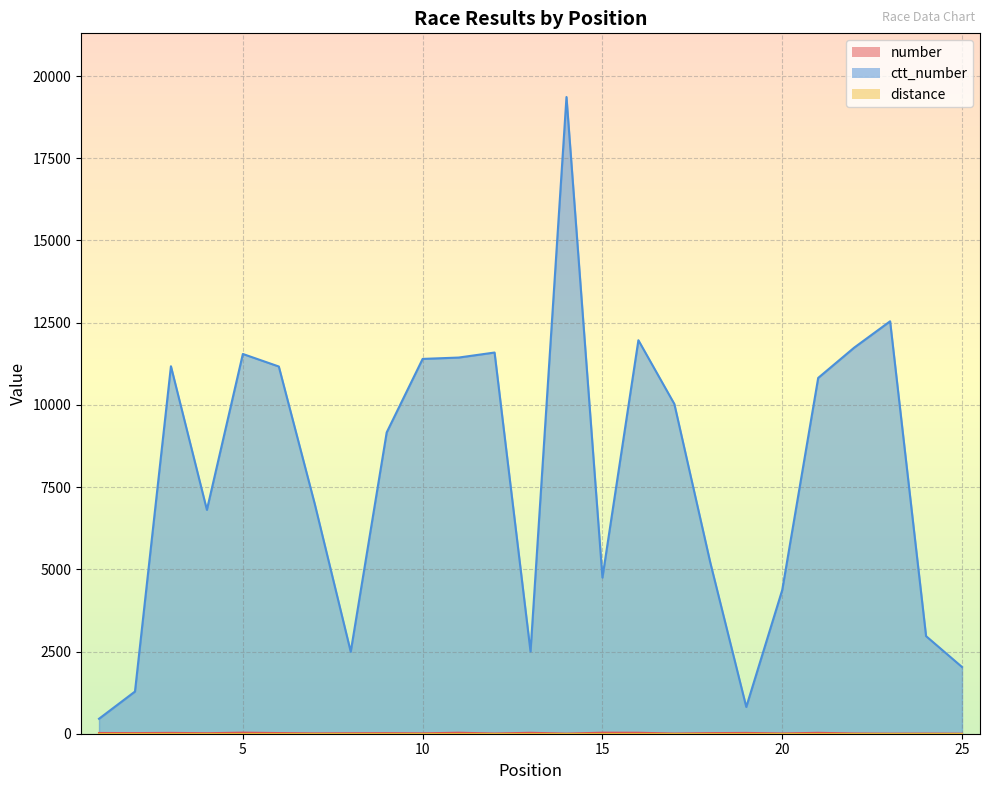

Which label corresponds to the smallest value in the chart?

25